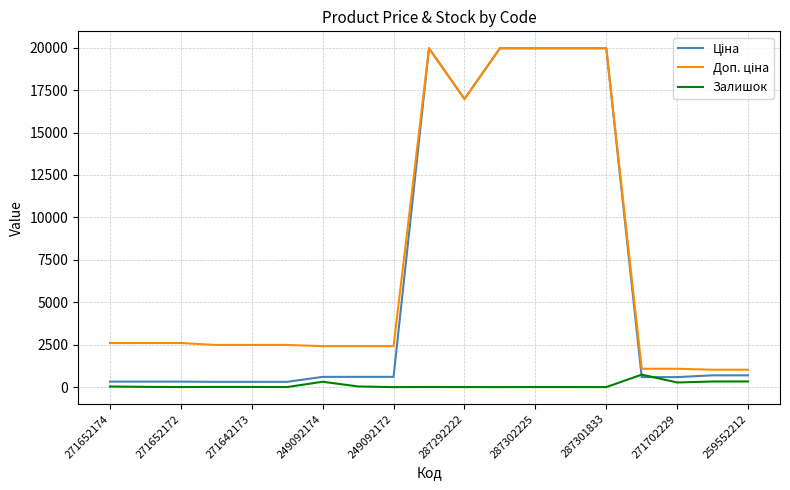

What is the maximum value shown in the chart?

19964.2